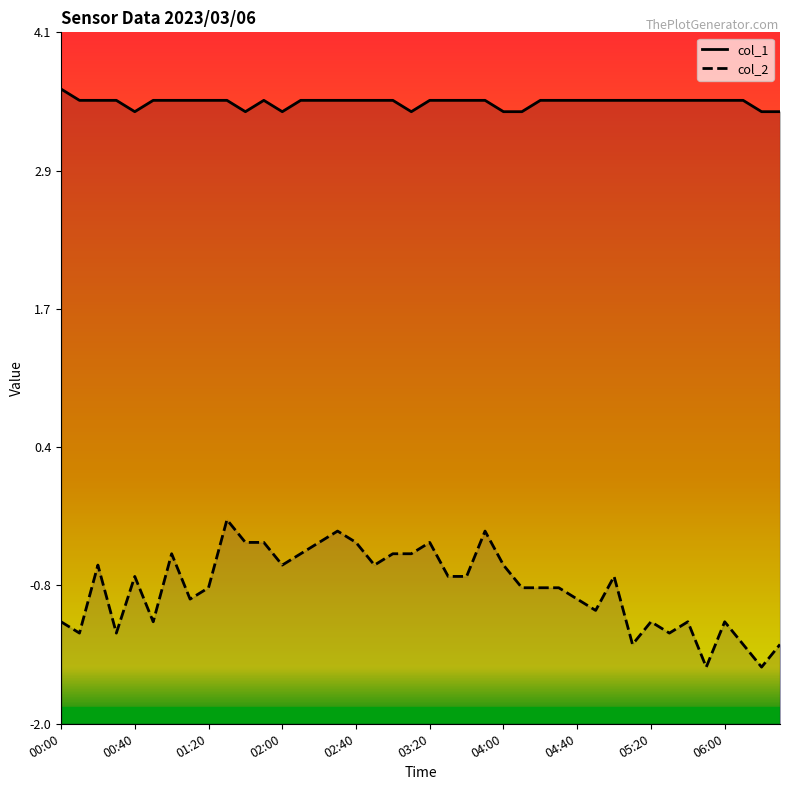

At which label does col_2 reach its peak?

01:30